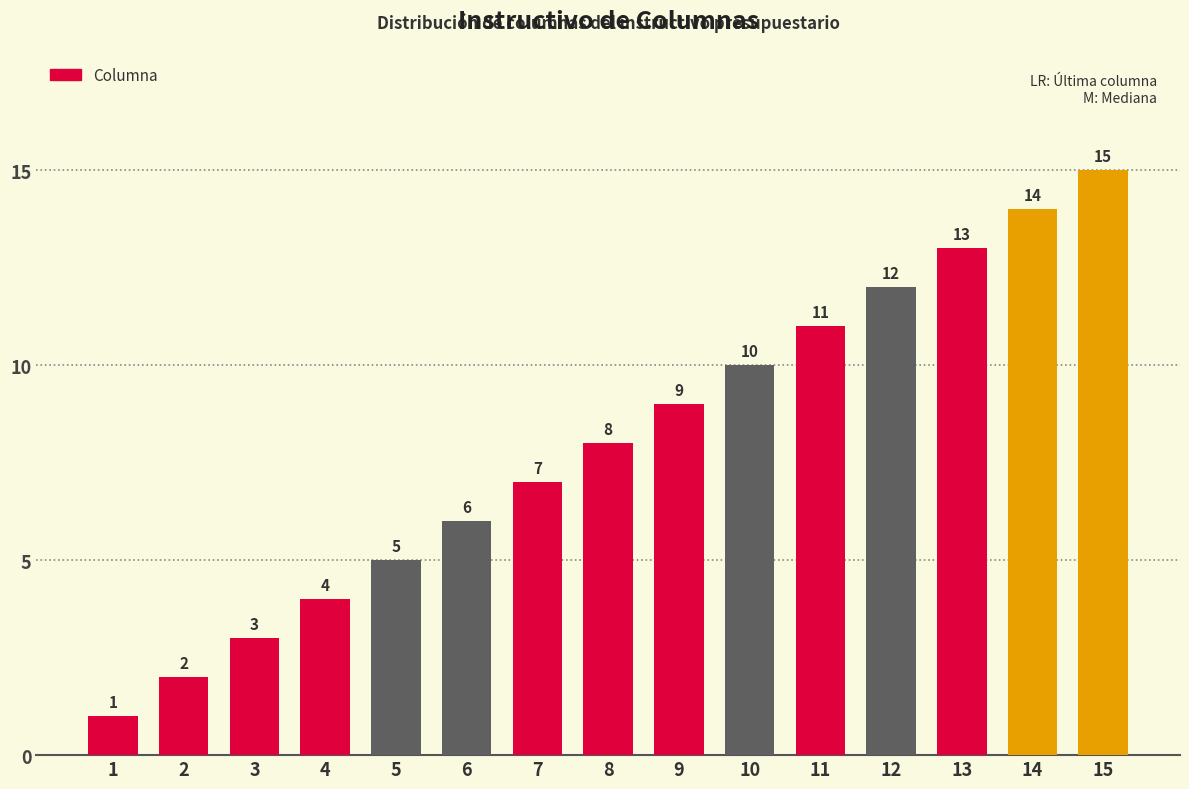

At which label is the value closest to 8?

8